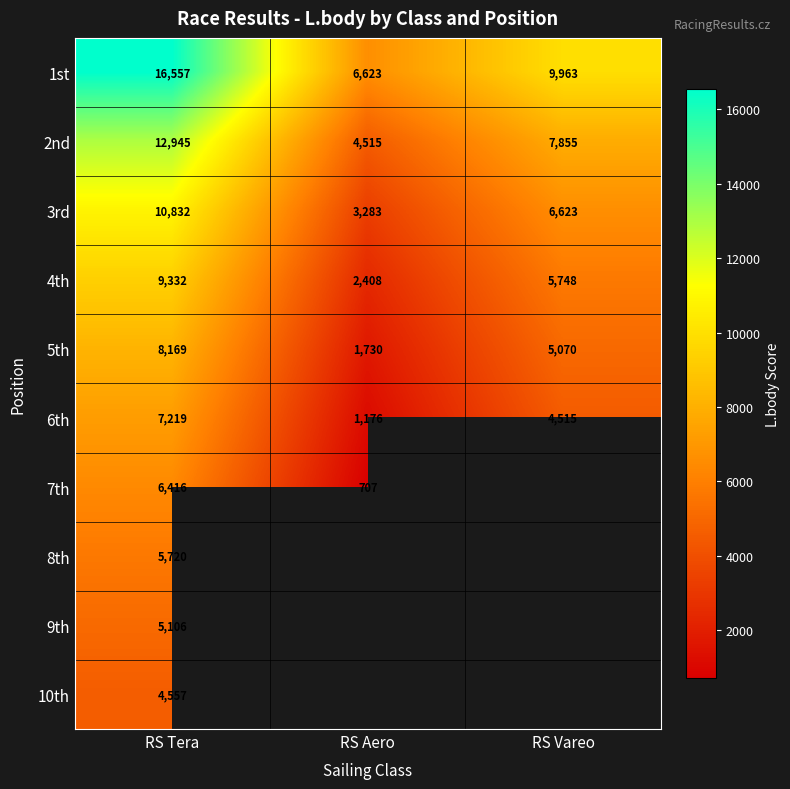

What is the difference between the maximum and minimum values in the 1st series?

9934